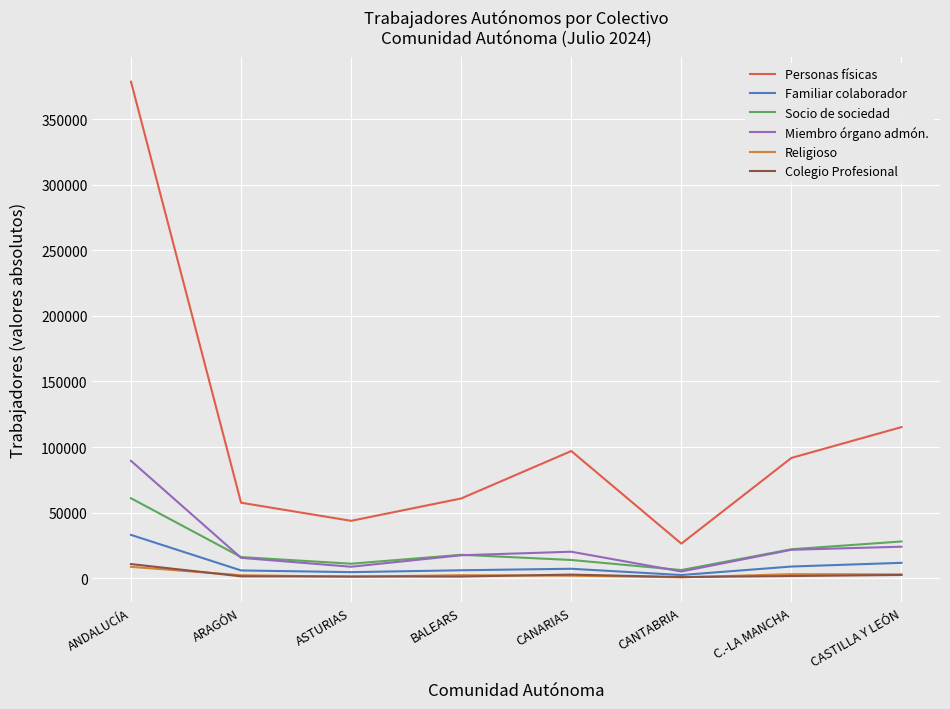

What is the maximum value shown in the chart?

378467